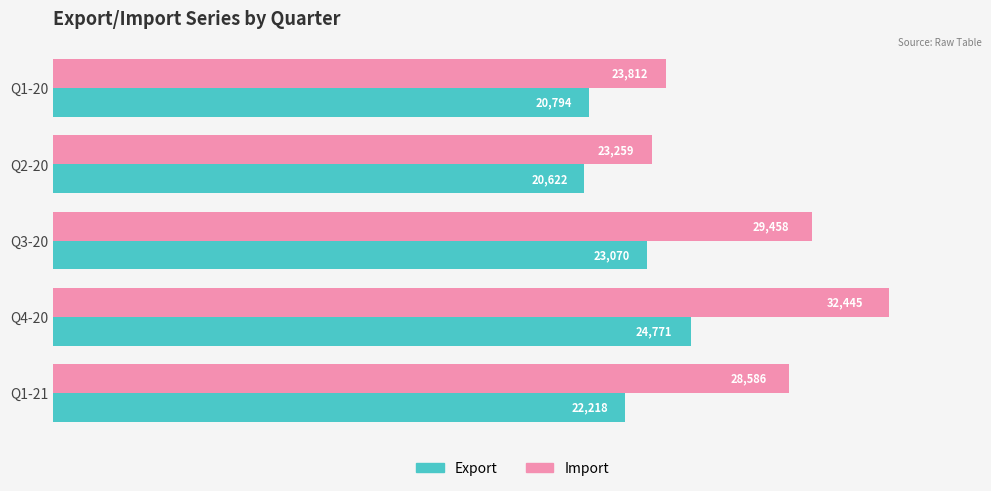

At how many categories does at least one series exceed 29889?

1